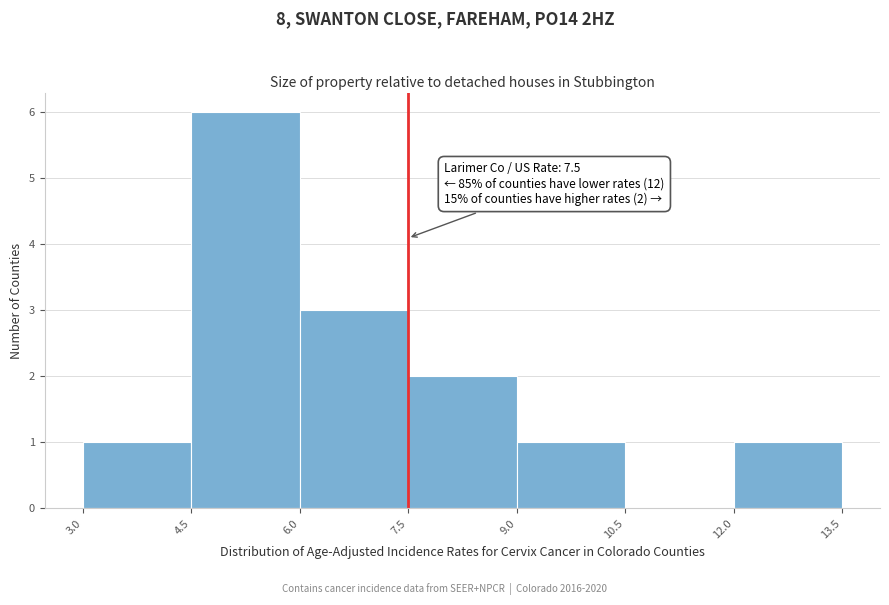

Over which range of the x-axis is the bar tallest?

4.5 to 6.0